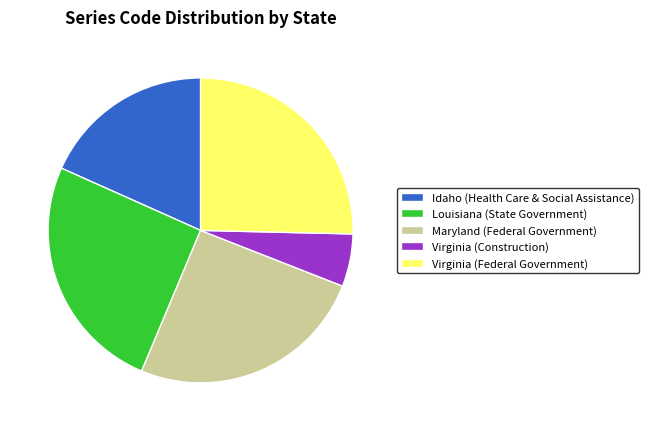

Which slice is the smallest?

Virginia (Construction)